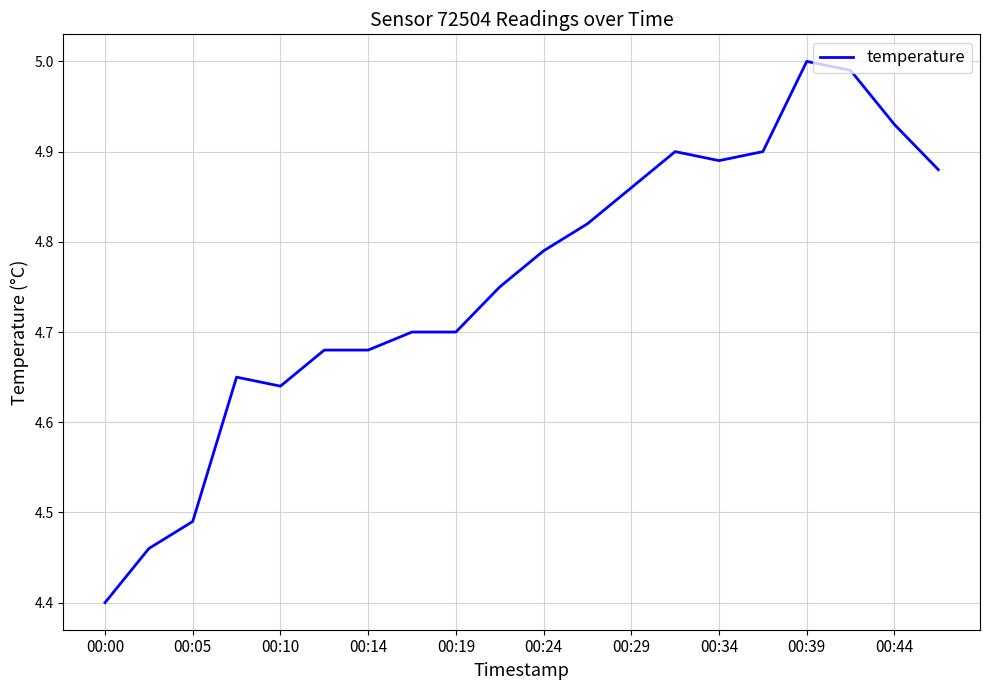

What is the difference between the maximum and minimum values?

0.6